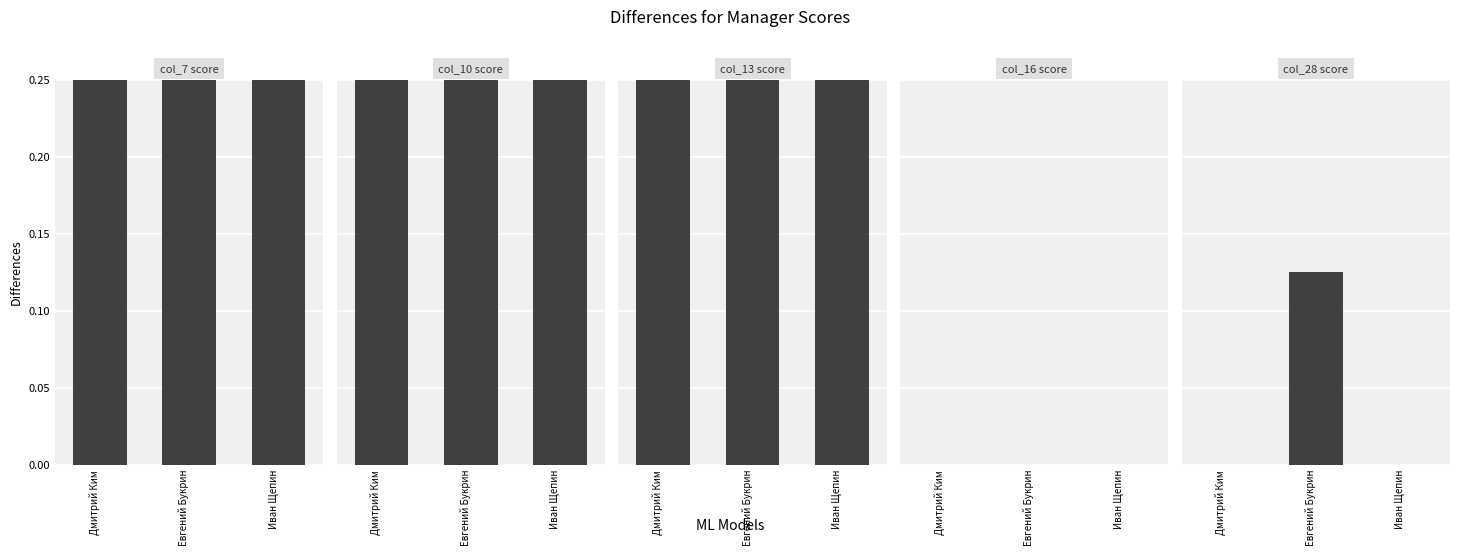

The col_28 score series shows 0.1 at Евгений Букрин. True or false?

True